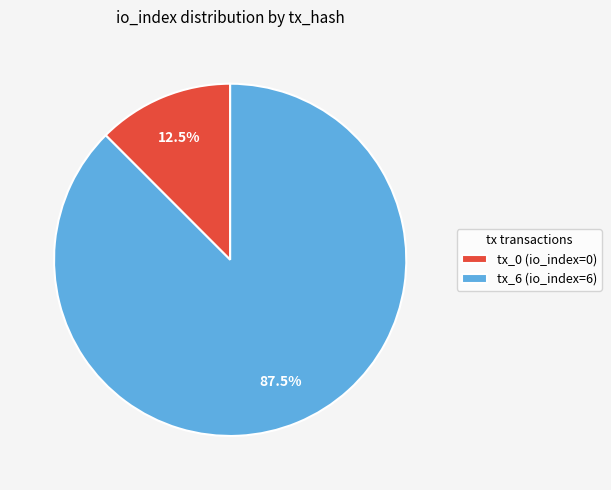

Count the number of slices in the pie.

2